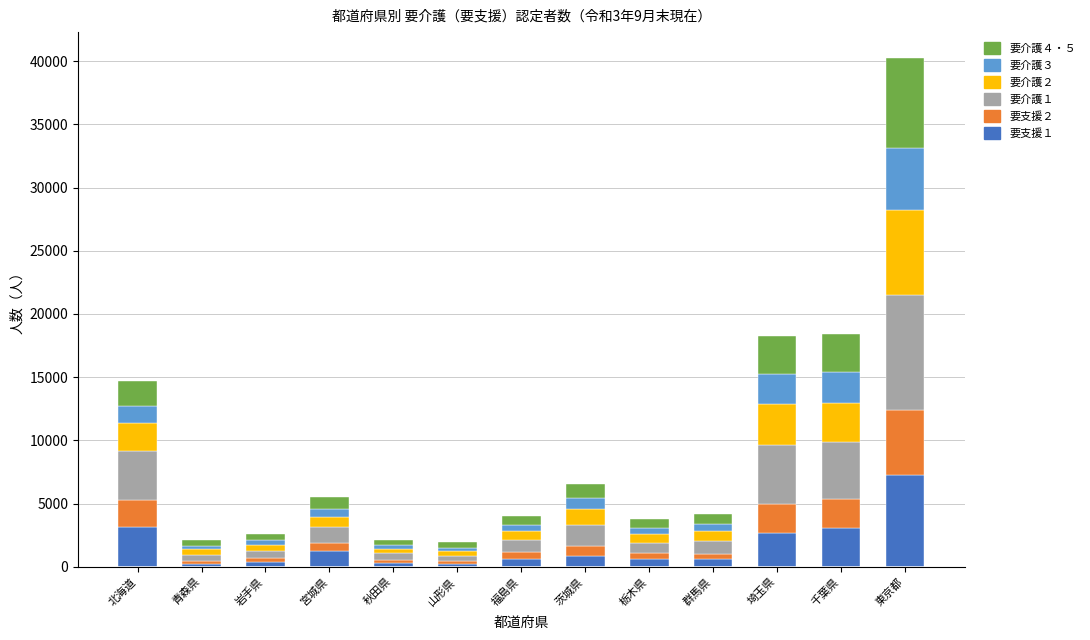

Which category has the highest value in the 要支援１ series?

東京都